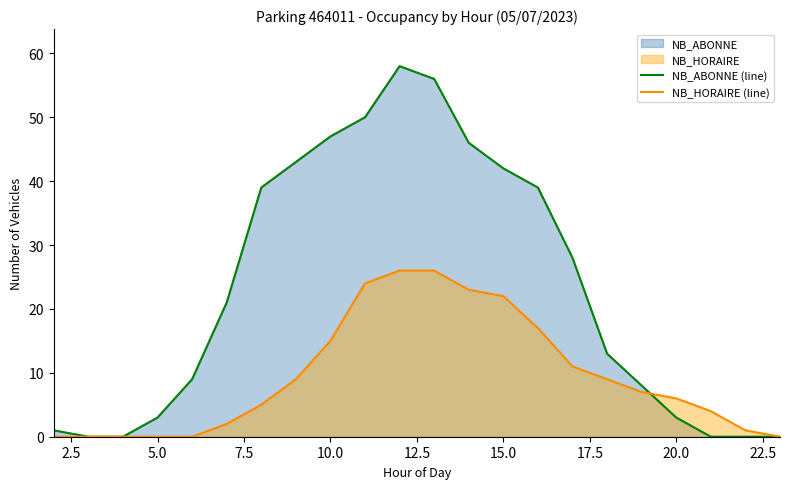

What is the sum of all NB_HORAIRE (line) values?

207